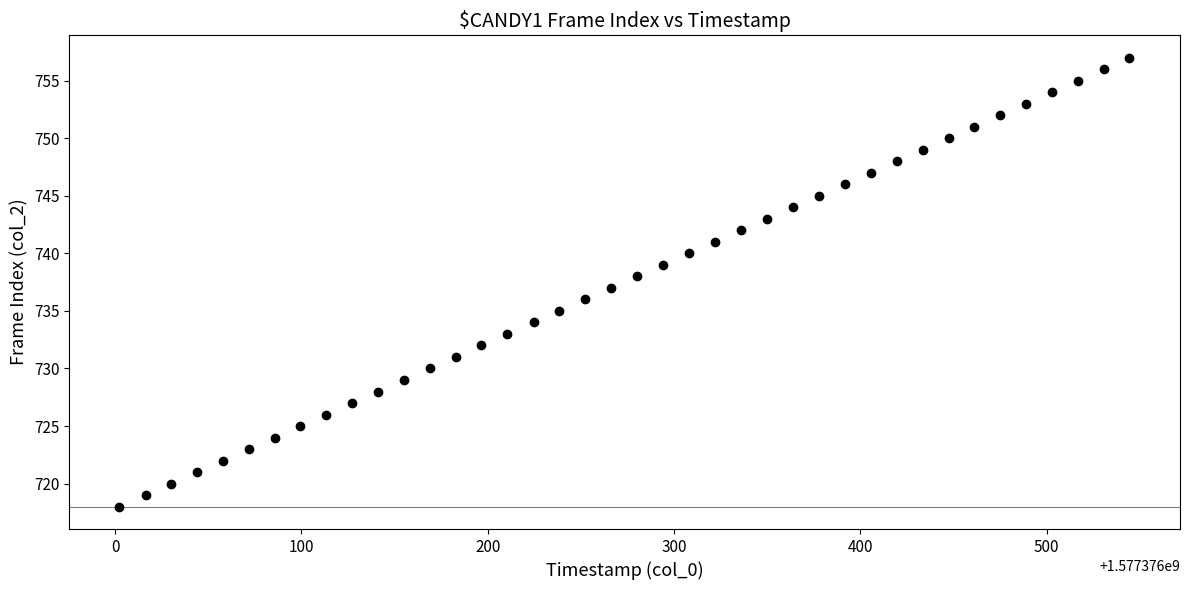

What is the range of Y values (max minus min)?

39